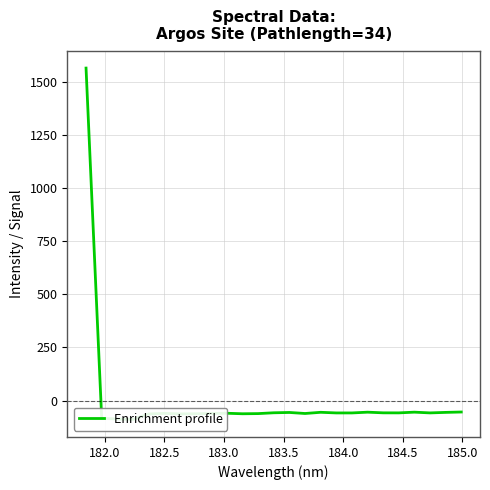

True or false: there are more than 2 points higher than both neighbors.

True